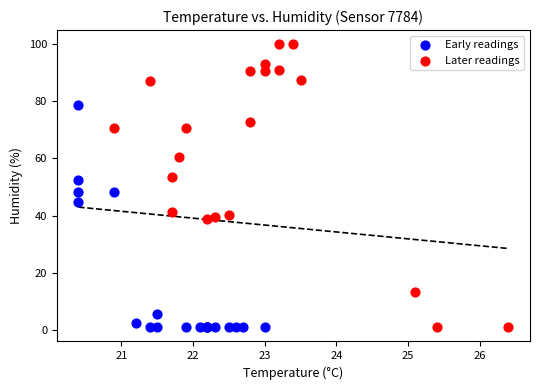

Which series reaches the maximum Y coordinate?

Later readings